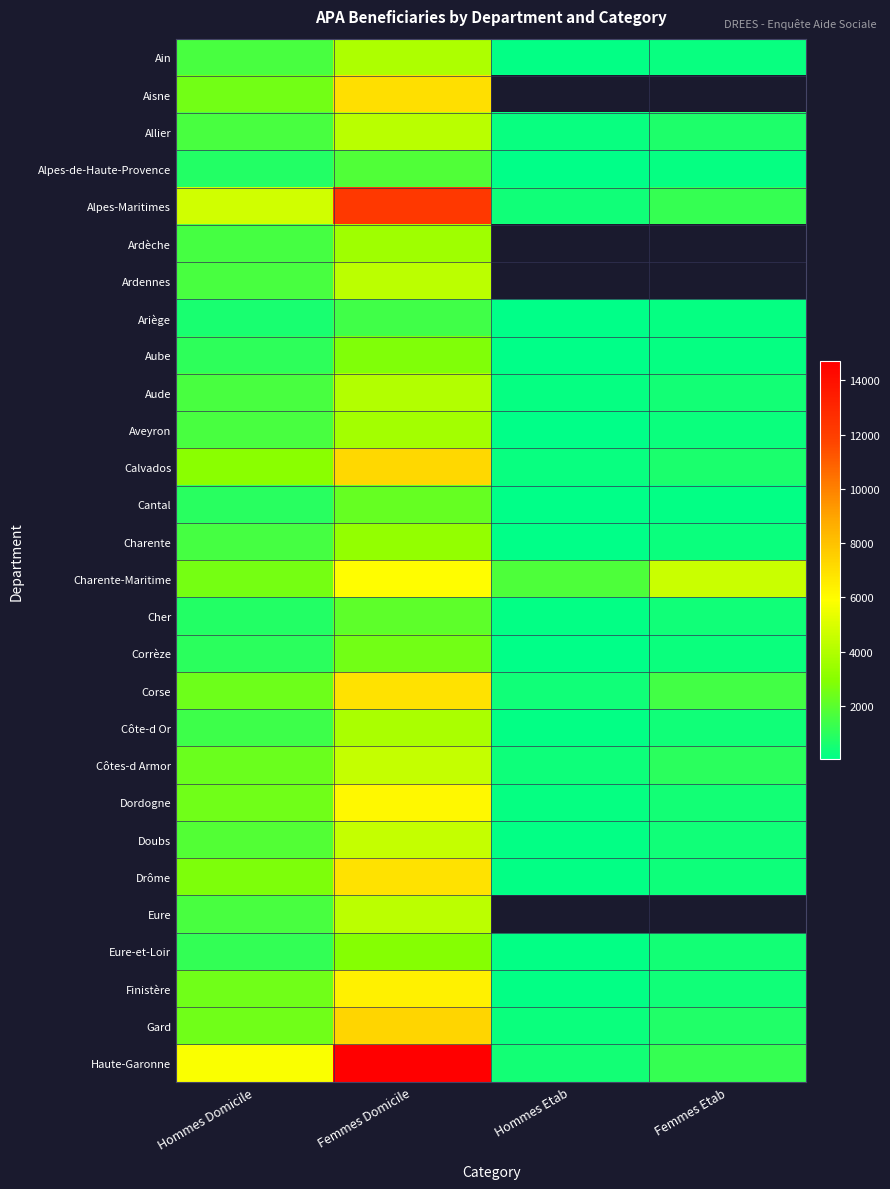

At which category is the sum across all series the highest?

Femmes Domicile